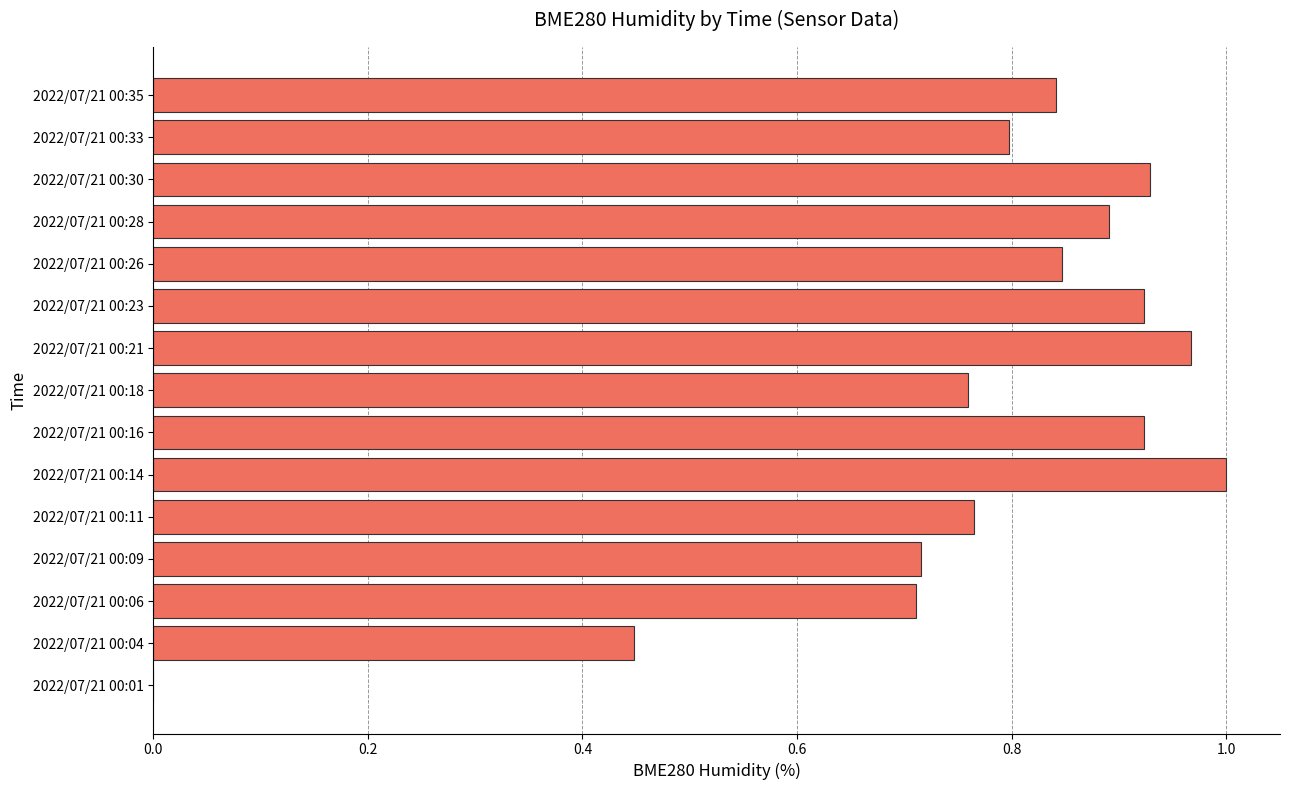

What is the sum of all values?

11.5